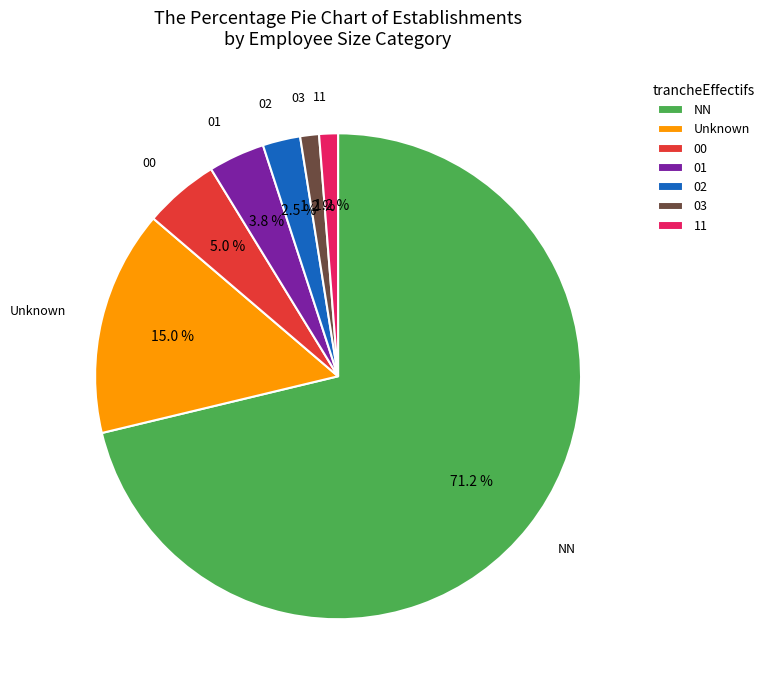

Count the number of slices in the pie.

7